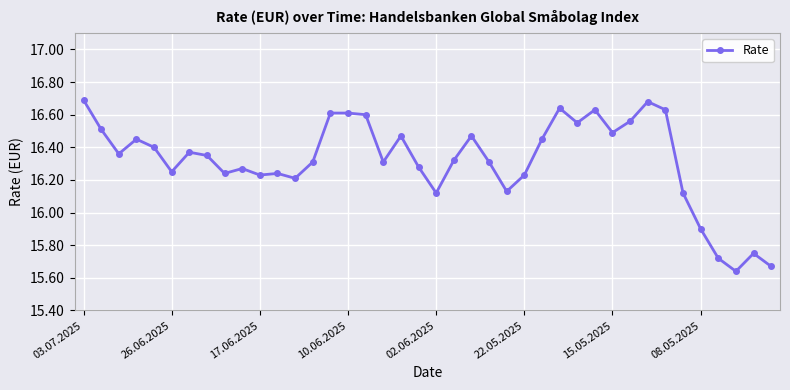

True or false: the data has more than 1 interior local peaks.

True